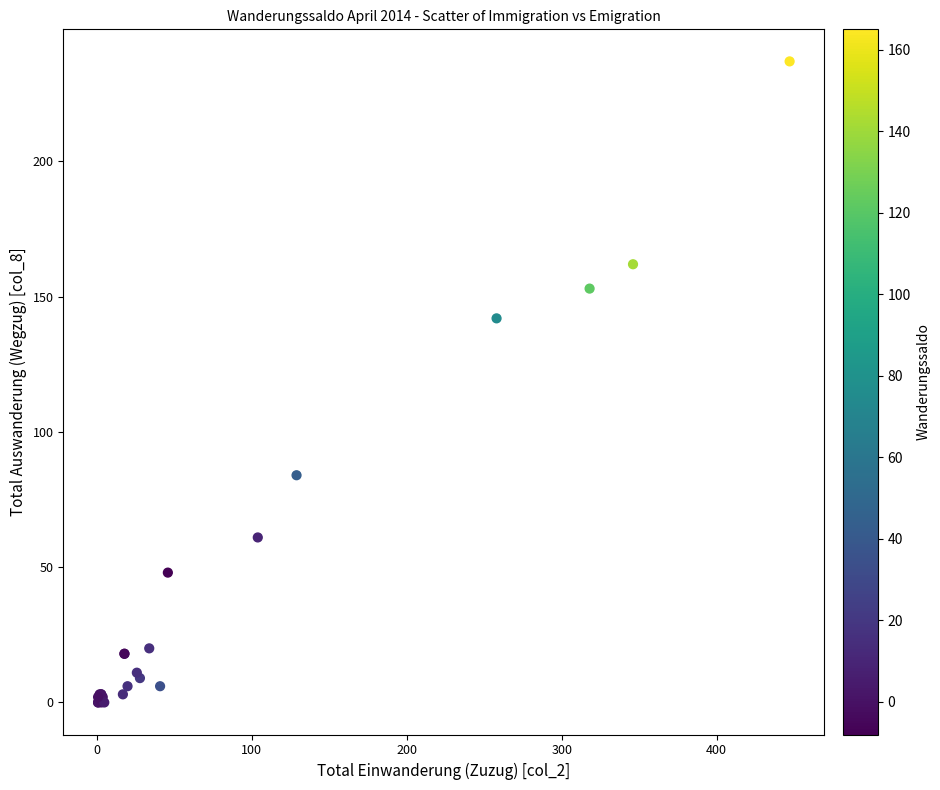

What Y value in the scatter plot is closest to 118?

142